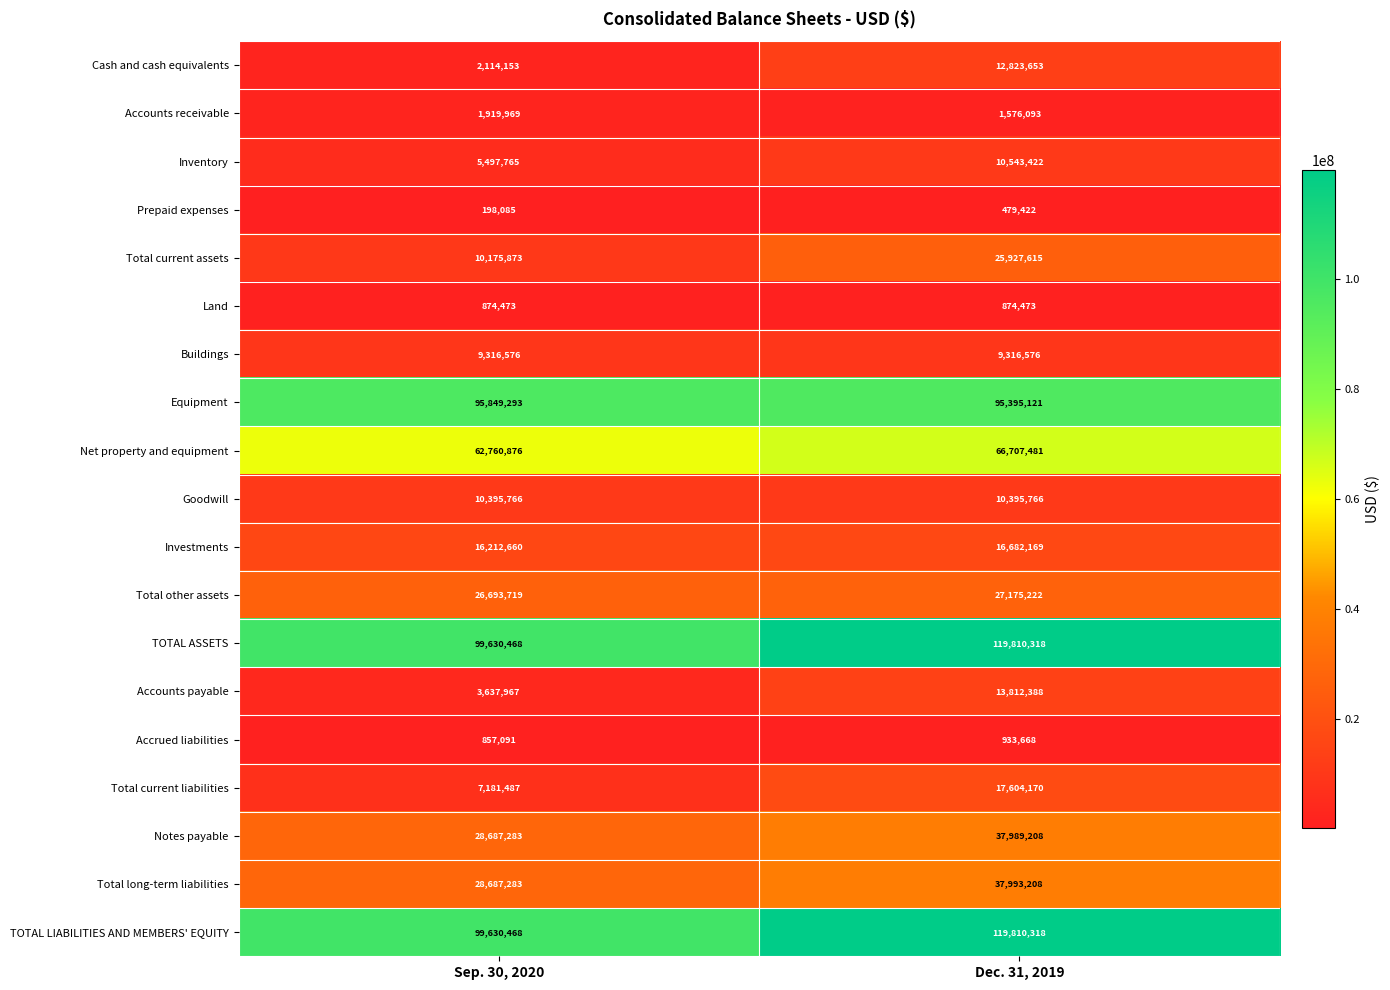

What is the difference between the Investments values at Sep. 30, 2020 and Dec. 31, 2019?

469509